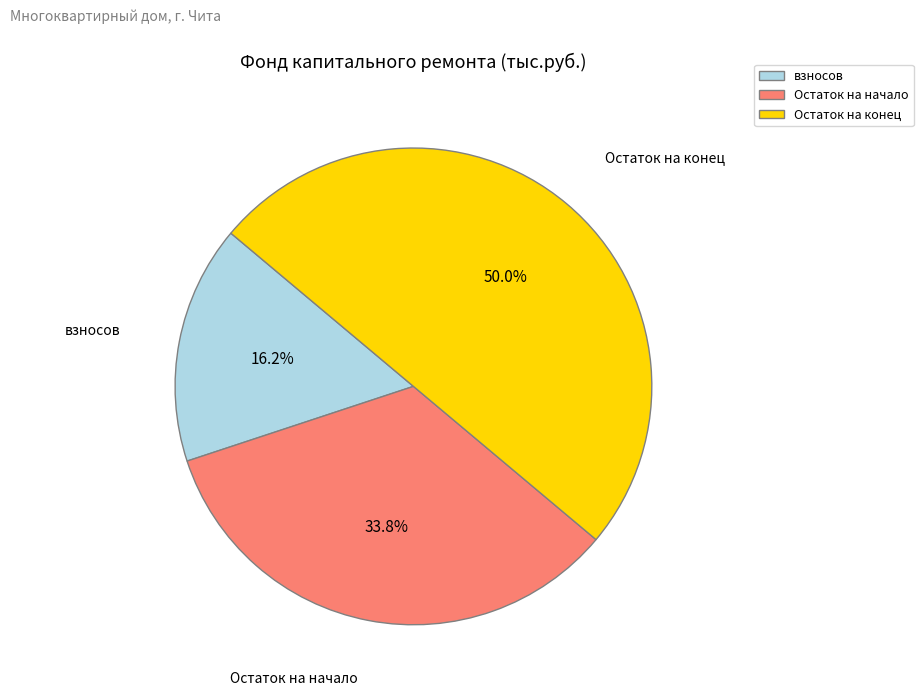

Approximately how many times larger is the value at Остаток на начало compared to взносов?

2.1